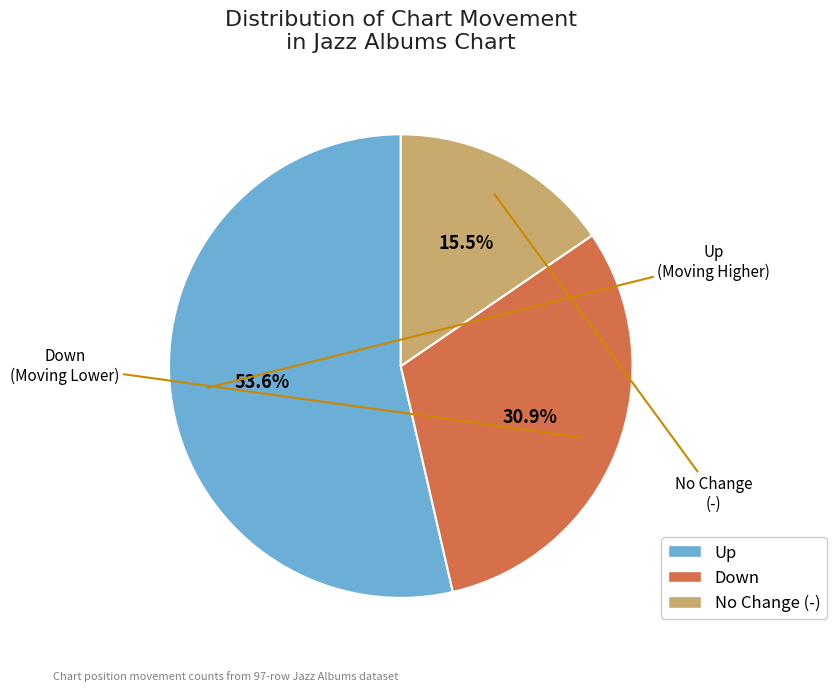

What is the largest slice in the pie chart?

up